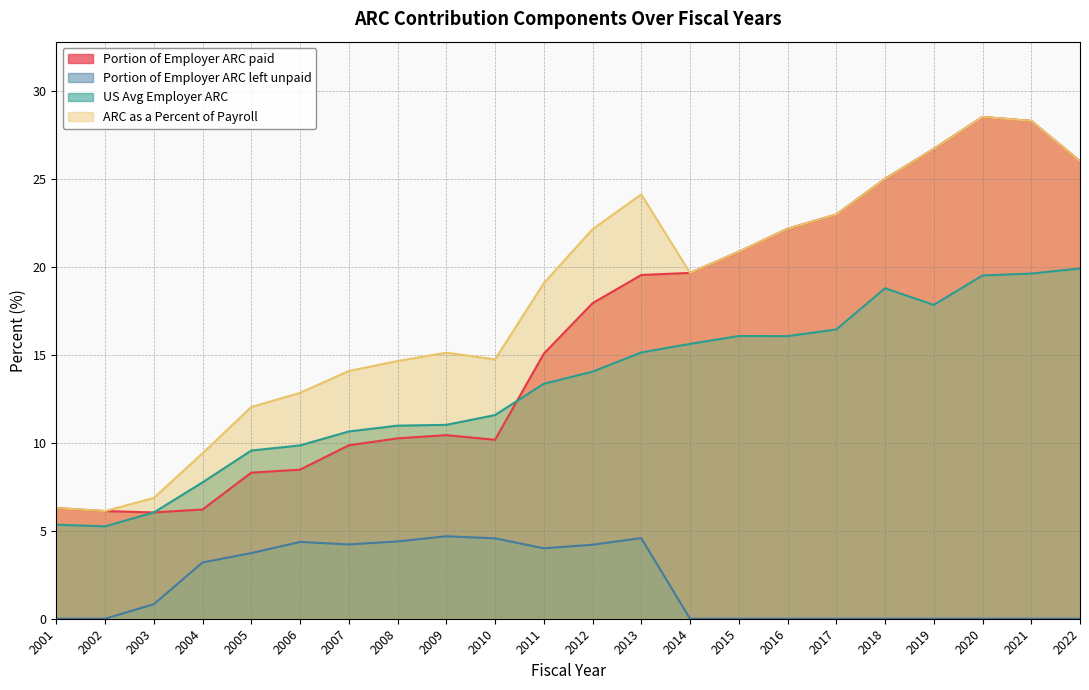

Reading left to right, transcribe all the data shown in this chart.

Portion of Employer ARC paid: 6.3	6.1	6.0	6.2	8.3	8.5	9.9	10.3	10.4	10.2	15.1	17.9	19.5	19.7	20.9	22.2	23.0	25.0	26.7	28.5	28.3	26.0
Portion of Employer ARC left unpaid: 0.0	0.0	0.8	3.2	3.7	4.4	4.2	4.4	4.7	4.6	4.0	4.2	4.6	0.0	0.0	0.0	0.0	0.0	0.0	0.0	0.0	0.0
US Avg Employer ARC: 5.3	5.2	6.0	7.7	9.6	9.9	10.6	11.0	11.0	11.6	13.4	14.0	15.1	15.6	16.1	16.1	16.4	18.8	17.8	19.5	19.6	19.9
ARC as a Percent of Payroll: 6.3	6.1	6.9	9.4	12.0	12.8	14.1	14.6	15.1	14.7	19.1	22.1	24.1	19.7	20.9	22.2	23.0	25.0	26.7	28.5	28.3	26.0